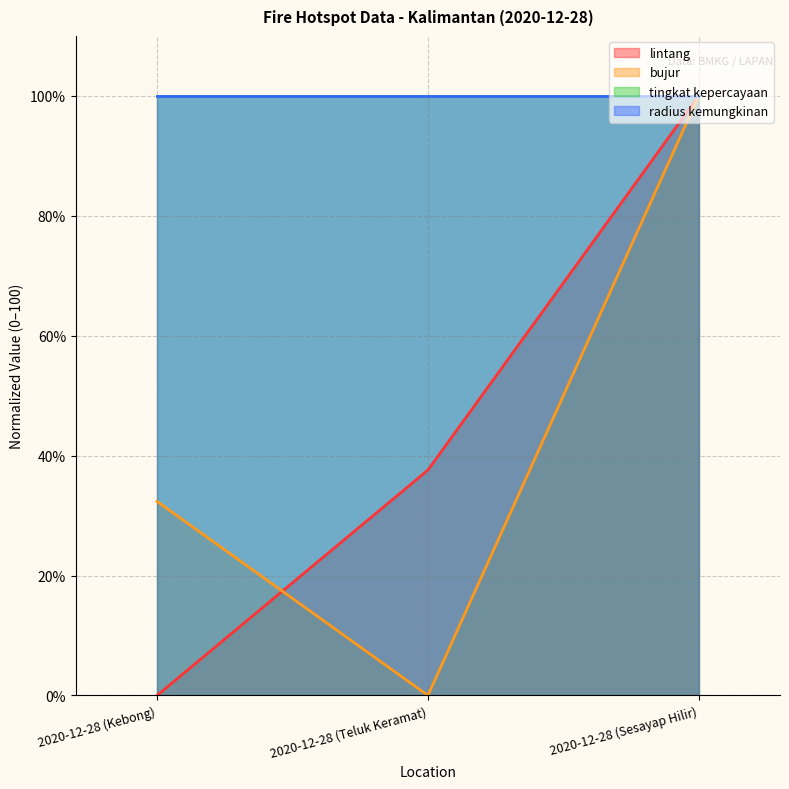

At how many categories does at least one series exceed 28?

3